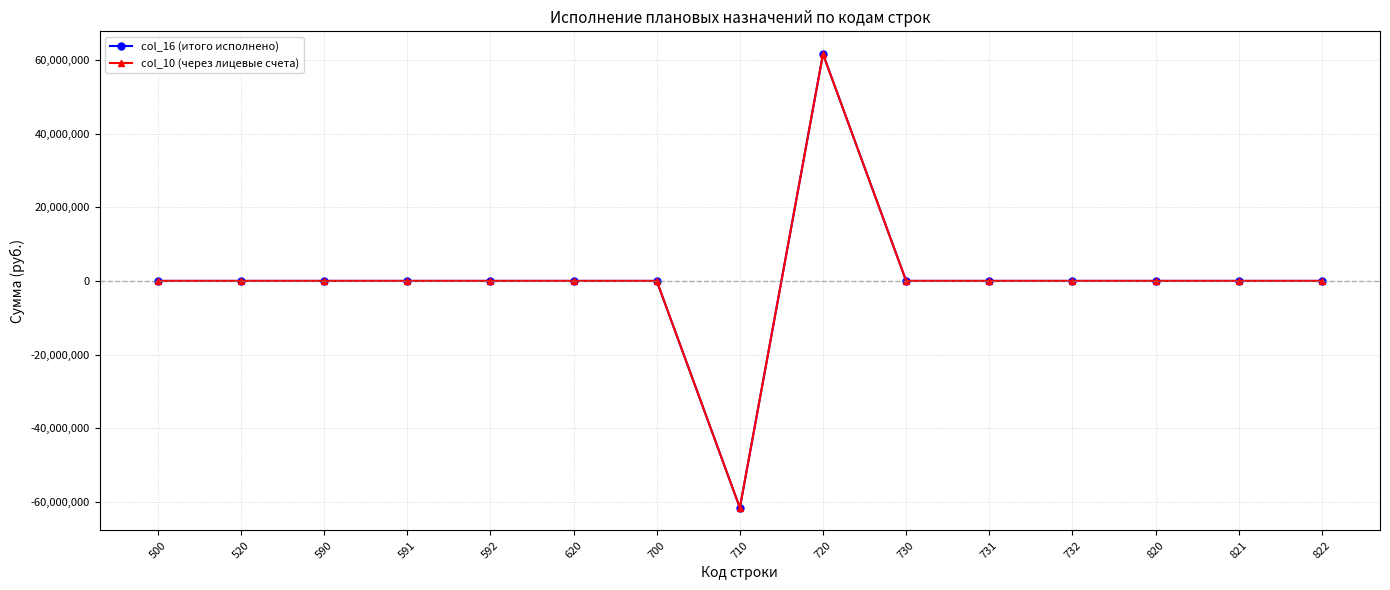

Reading left to right, extract all data points from this chart.

col_16 (итого исполнено): 500=0.0	520=0.0	590=0.0	591=0.0	592=0.0	620=0.0	700=0.0	710=-61638030.9	720=61638030.9	730=0.0	731=0.0	732=0.0	820=0.0	821=0.0	822=0.0
col_10 (через лицевые счета): 500=0.0	520=0.0	590=0.0	591=0.0	592=0.0	620=0.0	700=0.0	710=-61638030.9	720=61638030.9	730=0.0	731=0.0	732=0.0	820=0.0	821=0.0	822=0.0